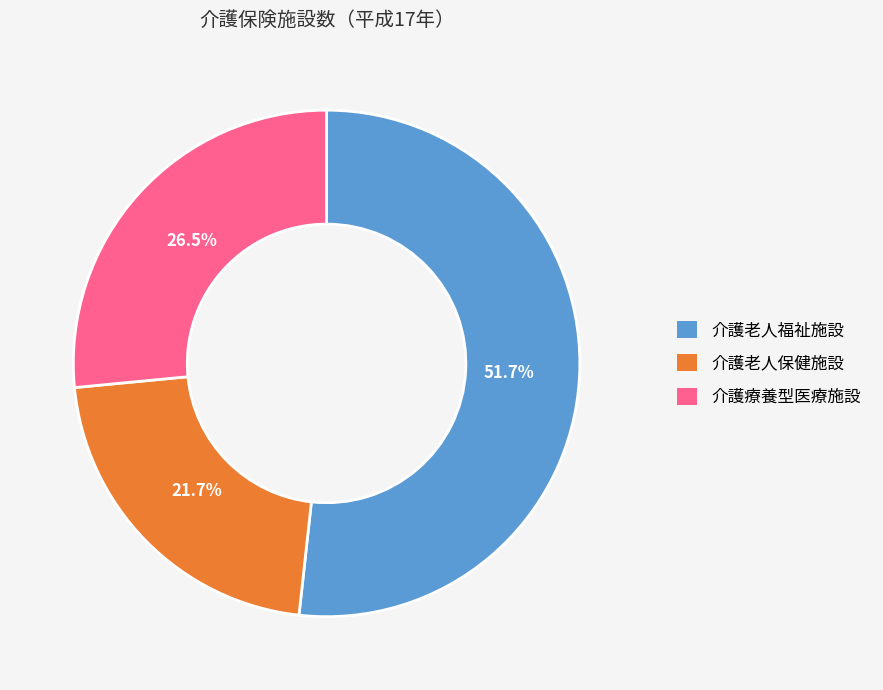

How many slices are in this pie chart?

3